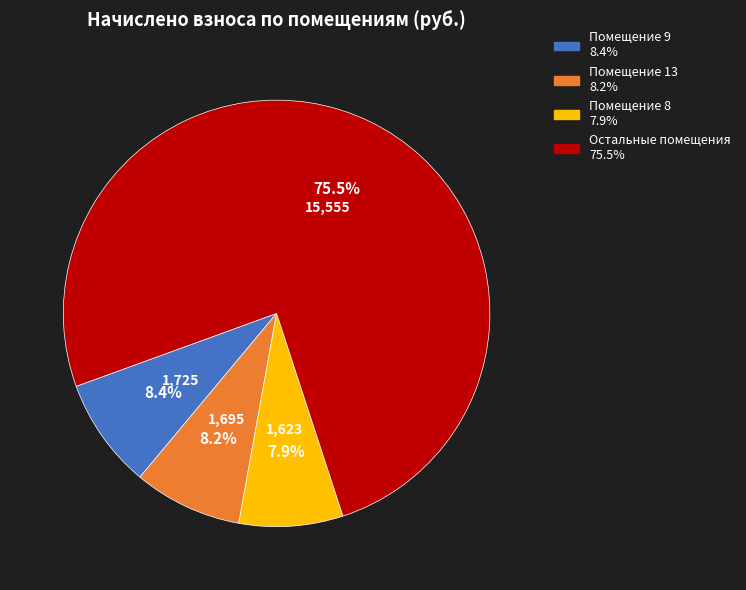

Does any single category account for the majority?

Yes